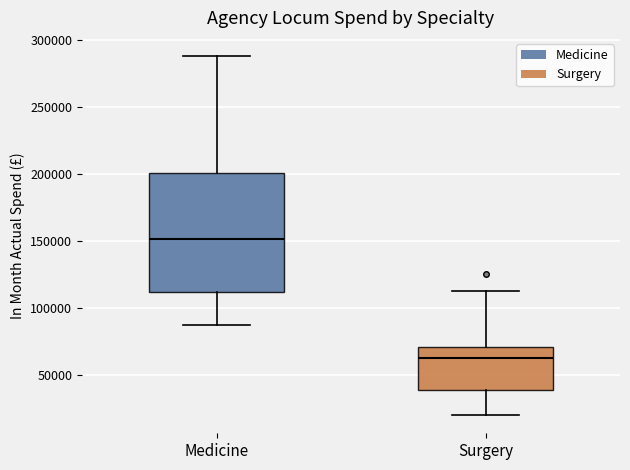

Reading left to right, transcribe this box plot: for each box, give where its median line is, the range the box spans, and where its two whiskers end, as read against the y-axis. The values are not printed on the chart, so give them approximately, as read against the axis.

Medicine: median 150000, box 110000 to 200000, whiskers 85000 to 290000
Surgery: median 65000, box 40000 to 70000, whiskers 20000 to 115000